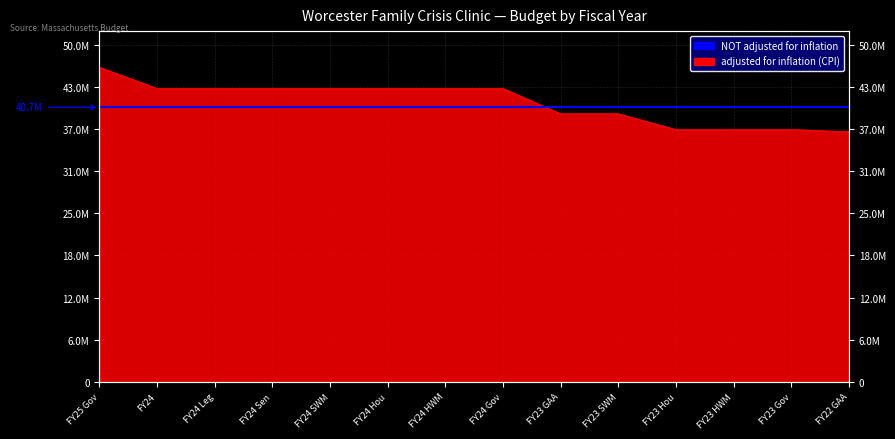

What is the approximate value at FY23 GAA, to the nearest 50?

39754150